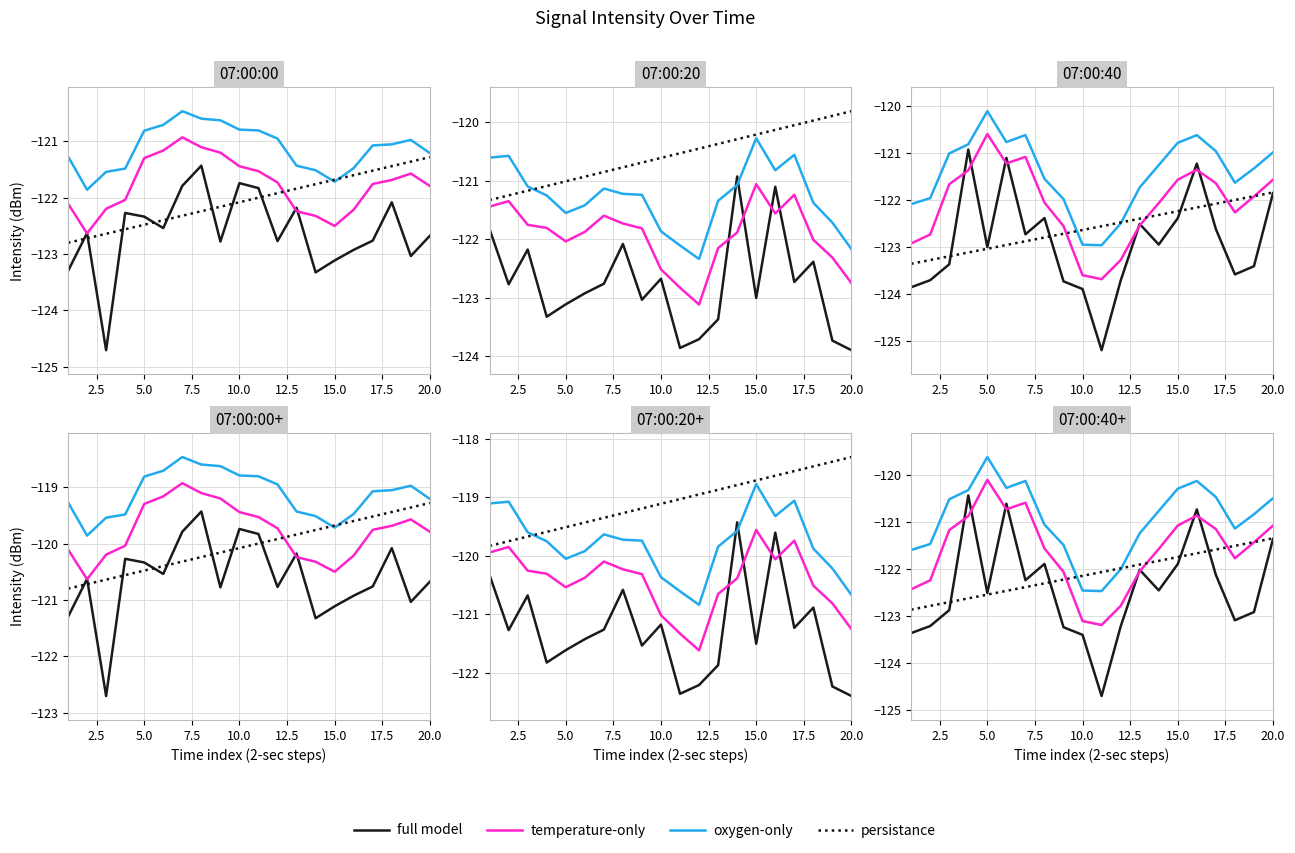

What is the difference between the maximum and minimum values in the temperature-only series?

3.1